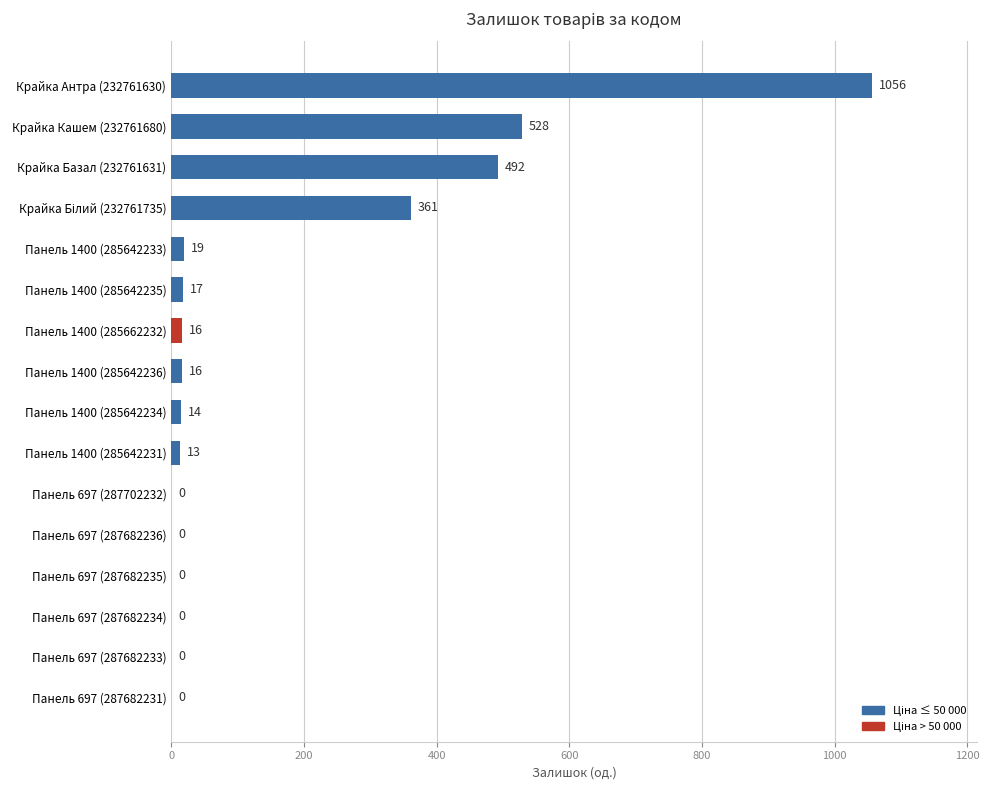

Where is the data nearest to the value 528?

Крайка Кашем (232761680)